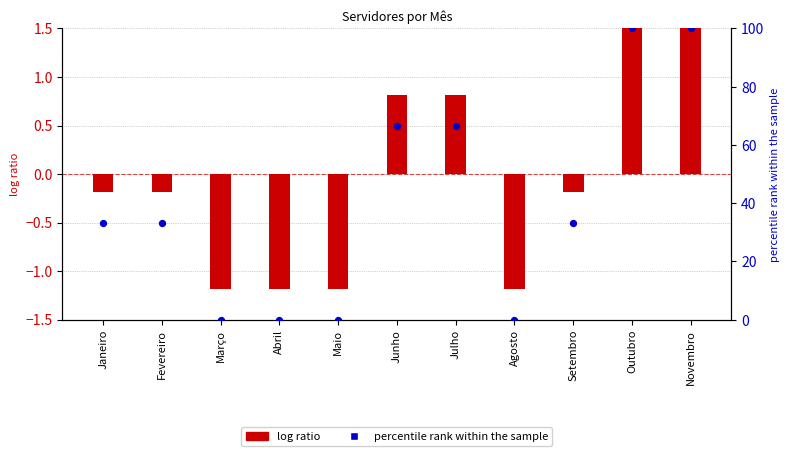

Is the value of log ratio at Junho greater than the value of percentile rank within the sample at Agosto?

Yes